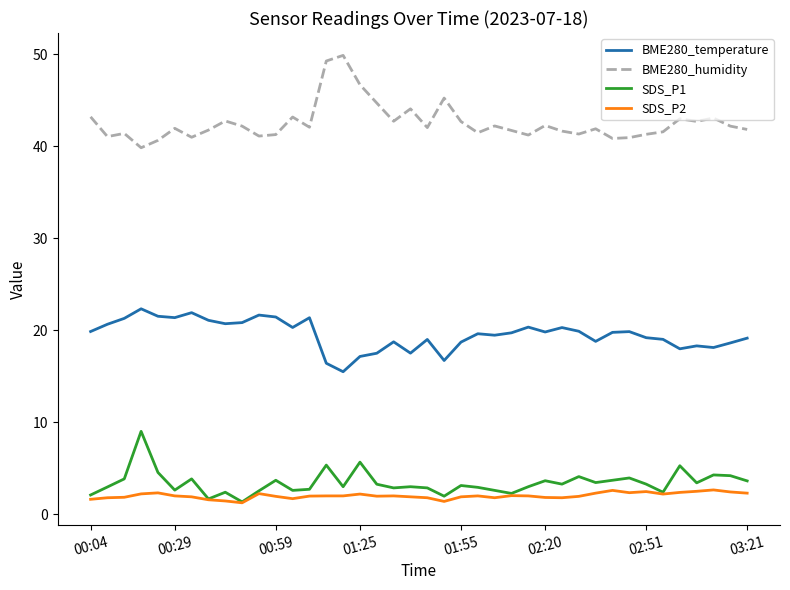

Which series has the largest total across all categories?

BME280_humidity